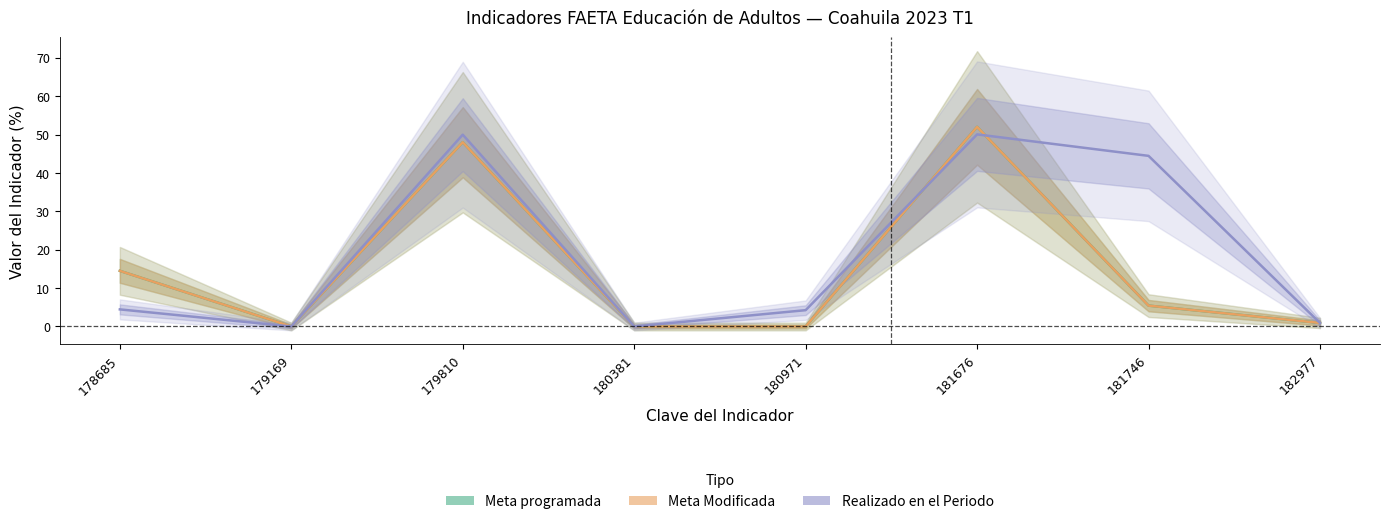

After their last crossing, which series has the higher values: Meta Modificada or Realizado en el Periodo?

Meta Modificada